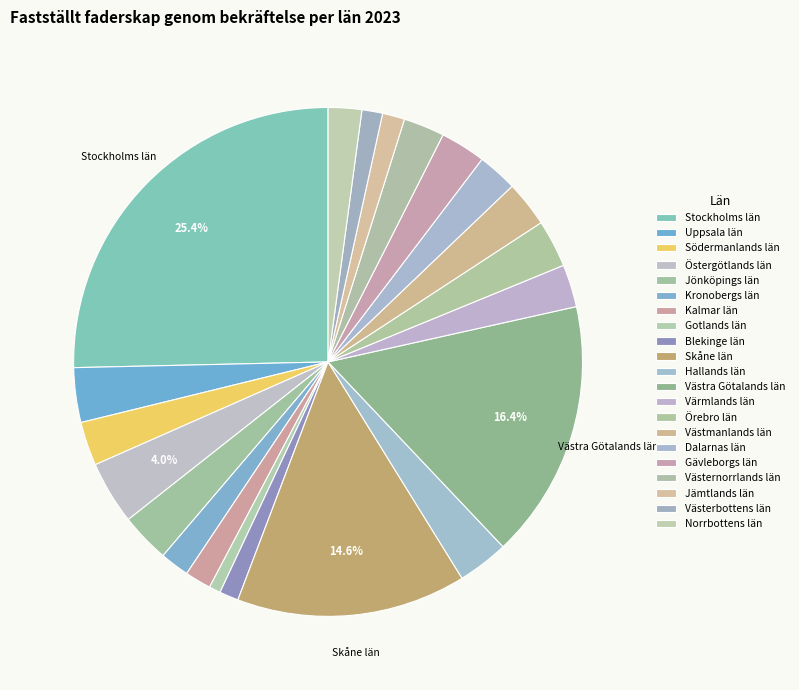

How many segments does this pie chart have?

21